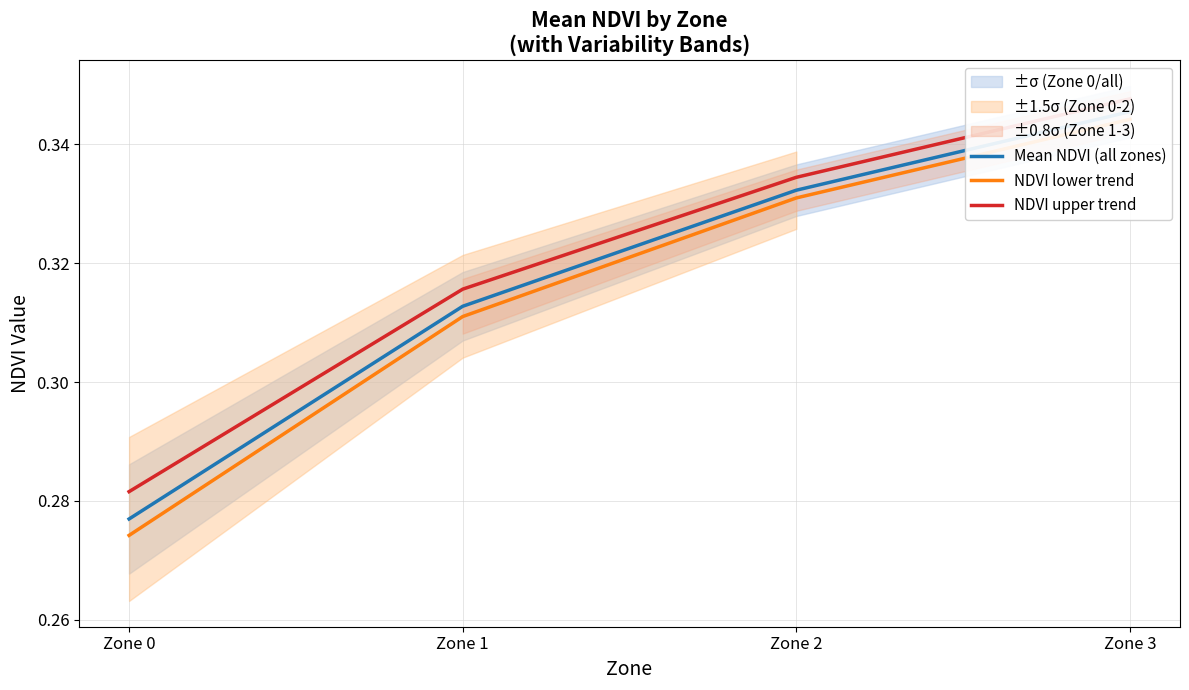

List the series in order of their overall mean, lowest first.

NDVI lower trend, Mean NDVI (all zones), NDVI upper trend